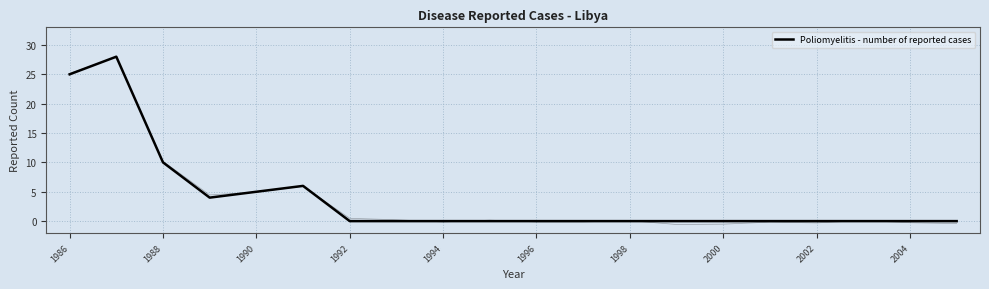

What is the maximum value shown in the chart?

28